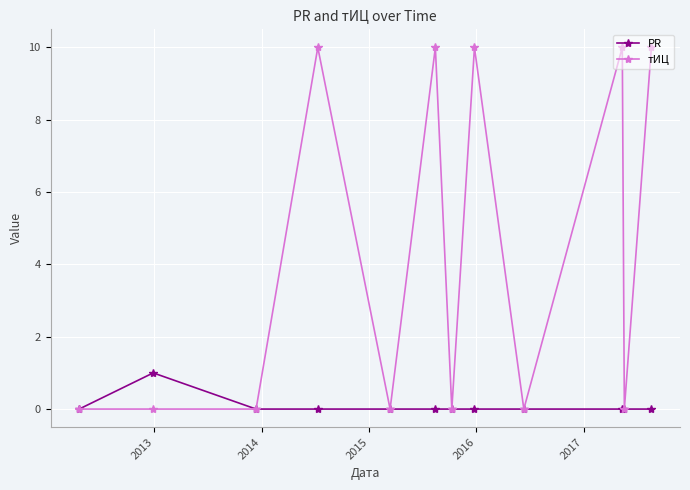

Which series has the largest total across all categories?

тИЦ